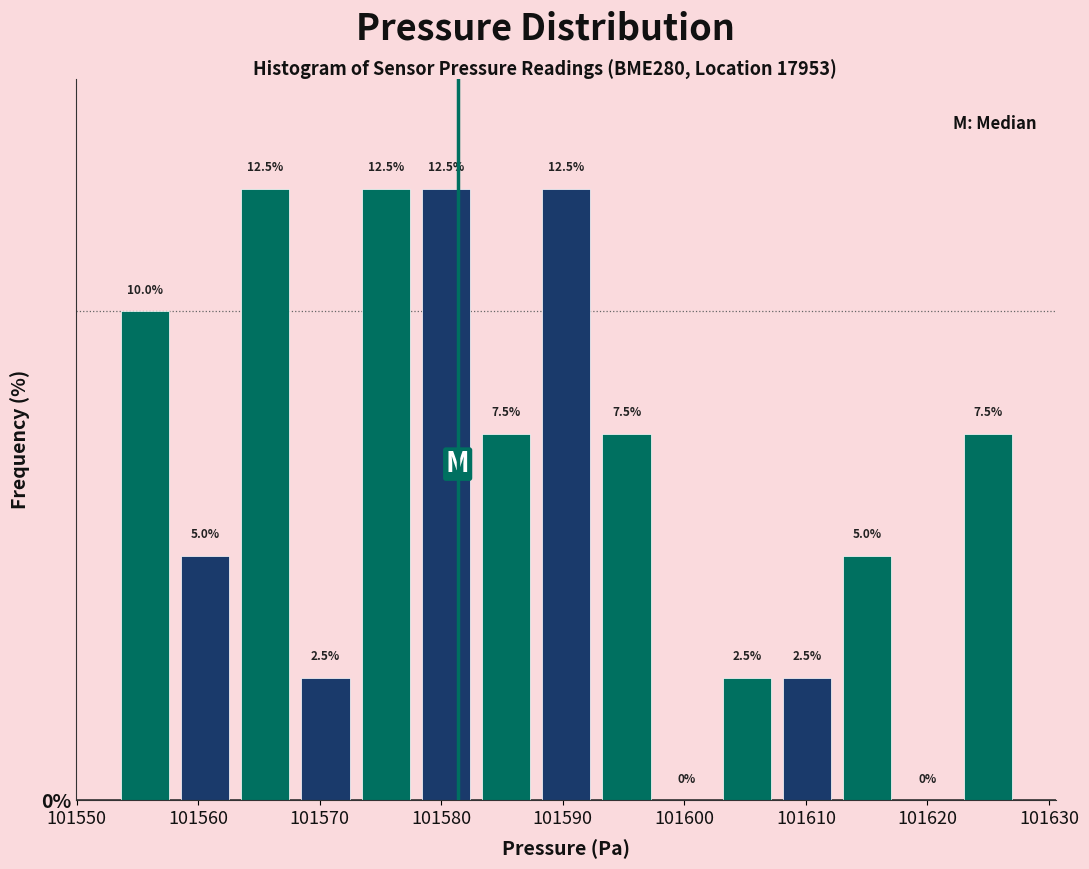

What is the height of the bar covering 101608 to 101613 on the x-axis? The bar edges are not printed on the chart, so give them approximately, as read against the axis.

2.5